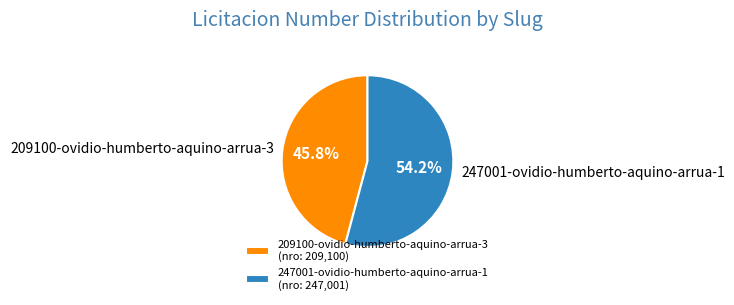

What is the ratio of the value at 247001-ovidio-humberto-aquino-arrua-1 to the value at 209100-ovidio-humberto-aquino-arrua-3?

1.2